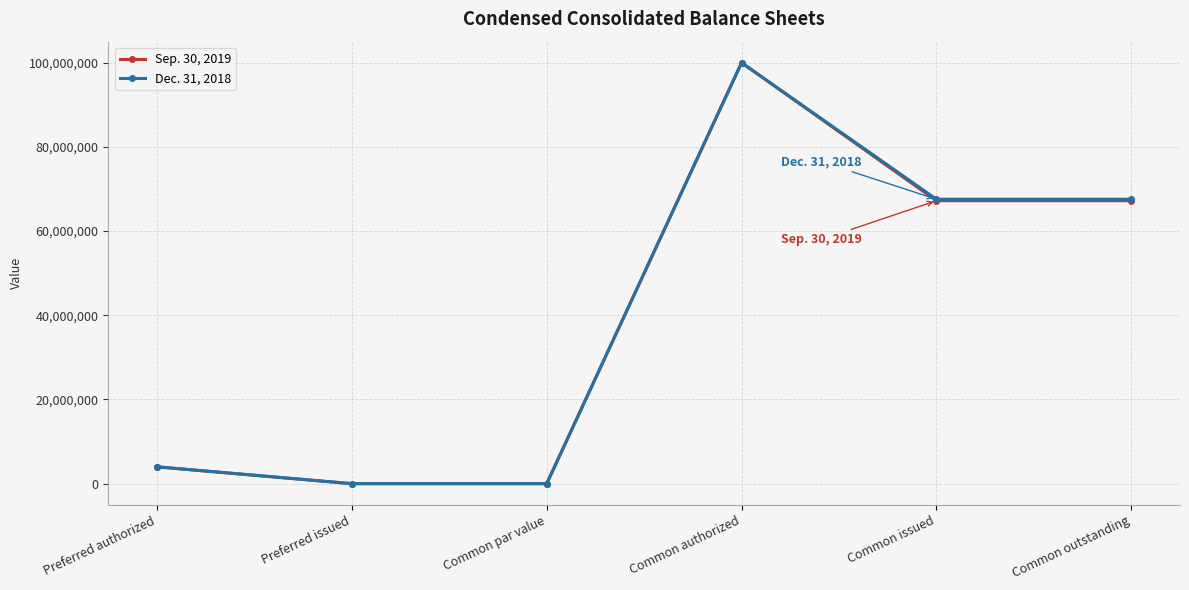

Between Preferred authorized and Common outstanding, which series saw the biggest shift?

Dec. 31, 2018